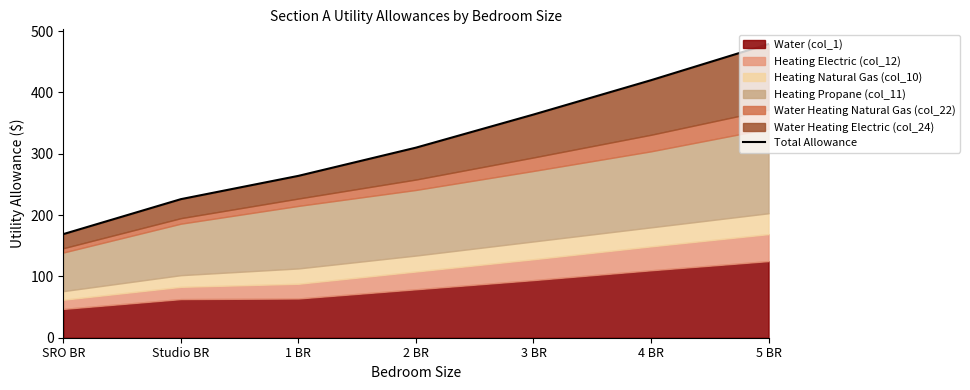

The value at 3 BR is 586. True or false?

False